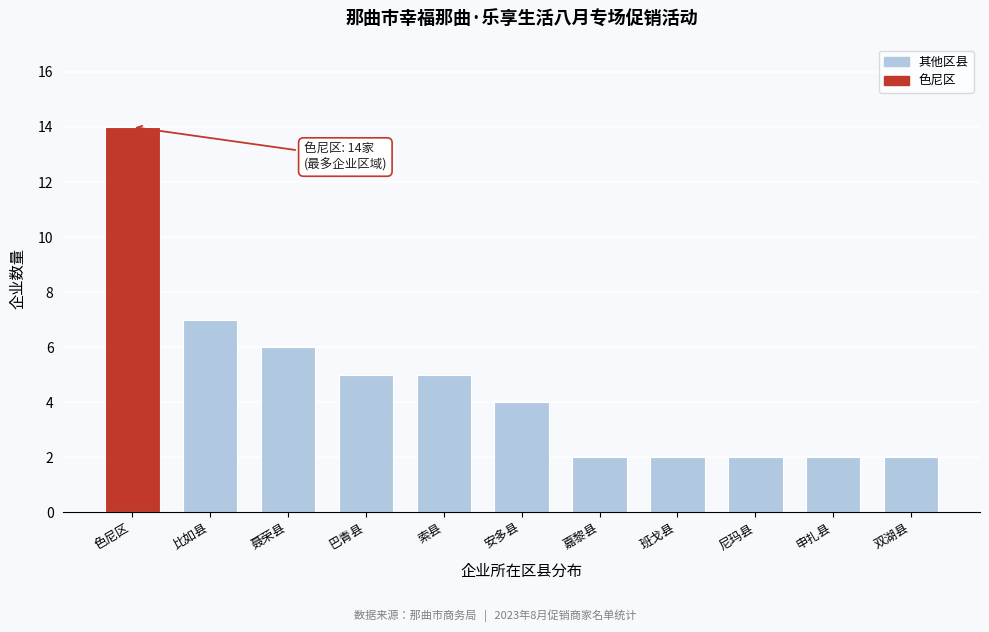

Reading right to left, extract all data points from this chart.

双湖县=2	申扎县=2	尼玛县=2	班戈县=2	嘉黎县=2	安多县=4	索县=5	巴青县=5	聂荣县=6	比如县=7	色尼区=14